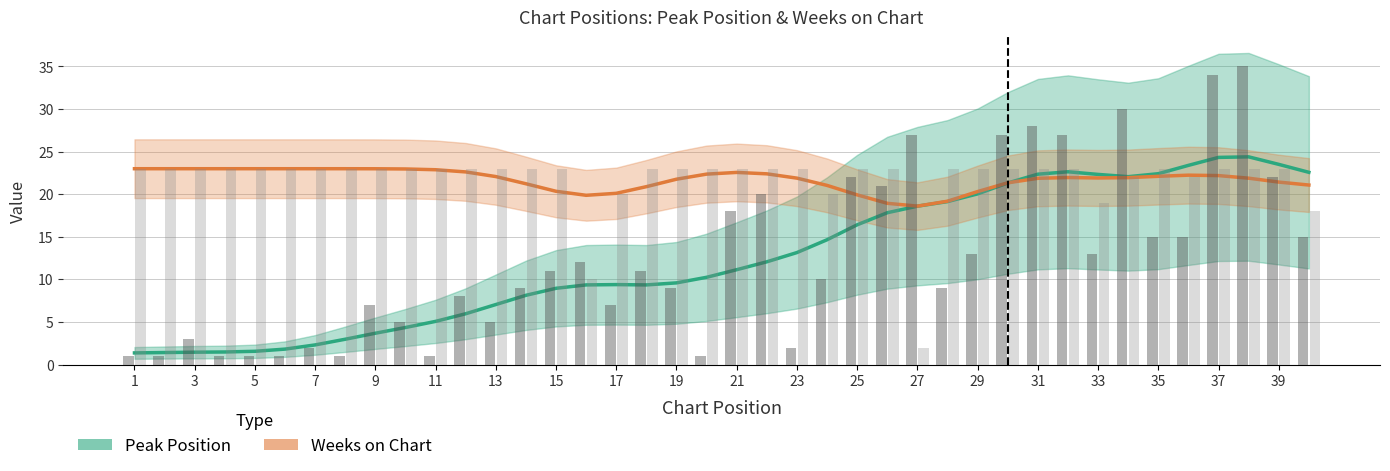

Rank the series by their average value, from lowest to highest.

Peak Position, Weeks on Chart